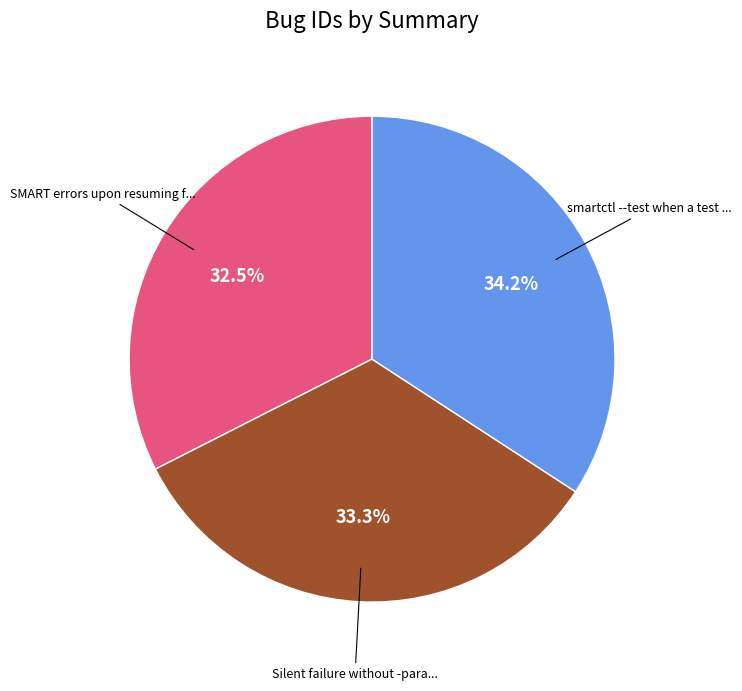

Does any single category account for the majority?

No